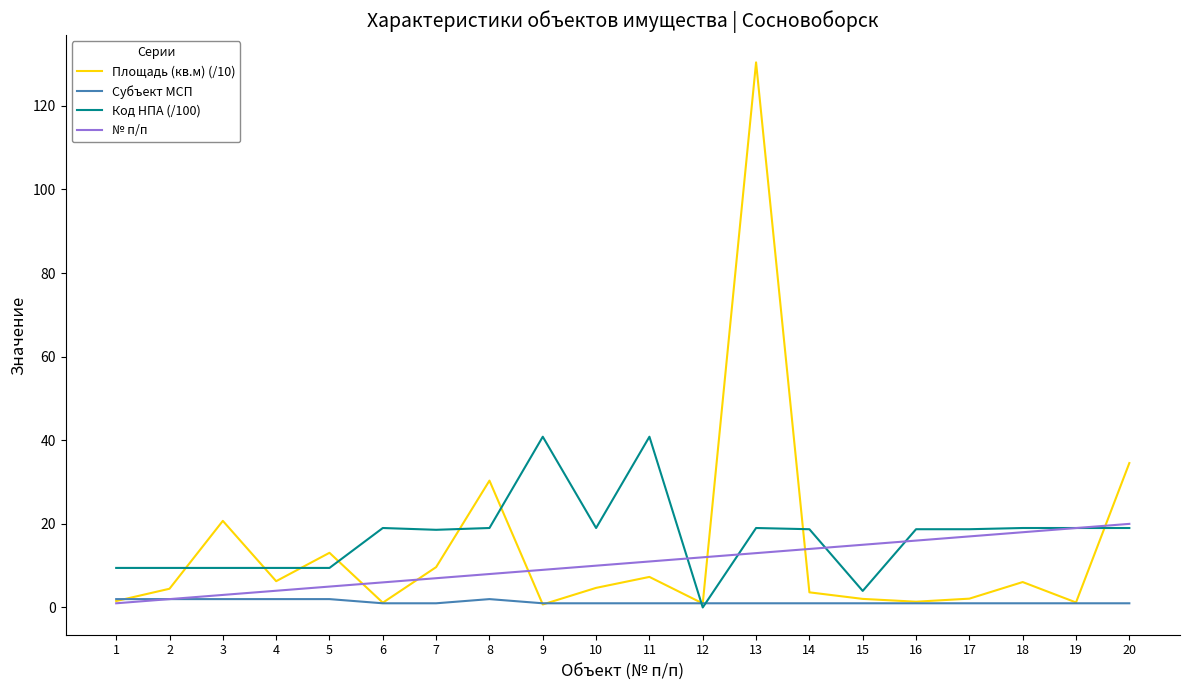

Is the value of Субъект МСП at 13 greater than the value of Код НПА (/100) at 2?

No